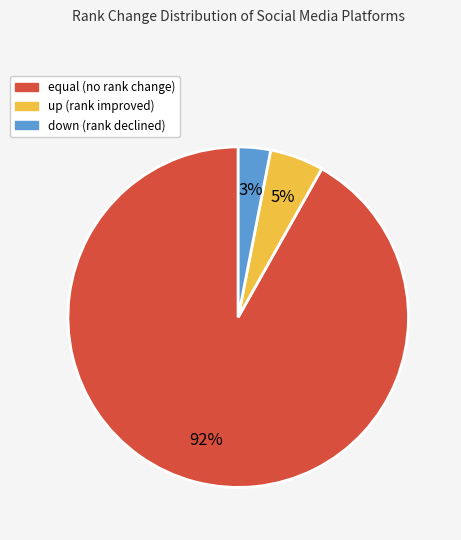

To the nearest percent, what is the difference between the largest and smallest slice percentages?

89%